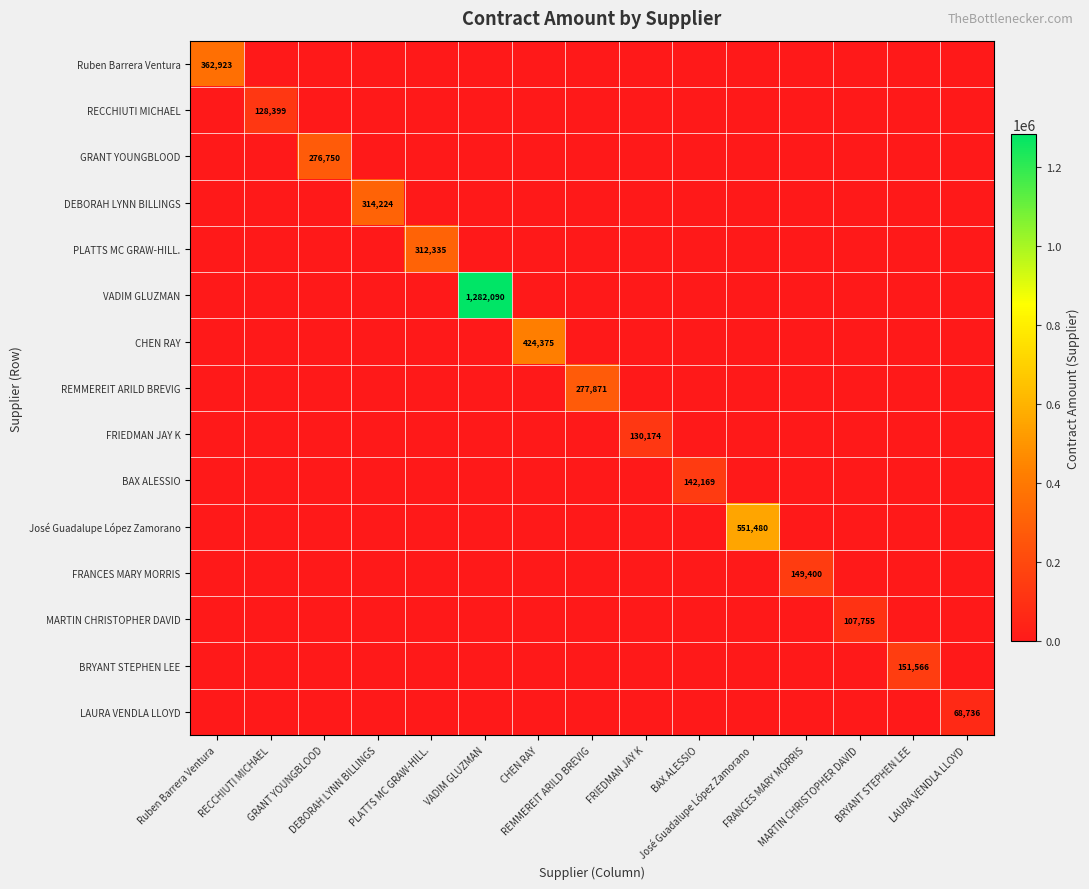

List the series in order of their peak value, lowest first.

LAURA VENDLA LLOYD, MARTIN CHRISTOPHER DAVID, RECCHIUTI MICHAEL, FRIEDMAN JAY K, BAX ALESSIO, FRANCES MARY MORRIS, BRYANT STEPHEN LEE, GRANT YOUNGBLOOD, REMMEREIT ARILD BREVIG, PLATTS MC GRAW-HILL., DEBORAH LYNN BILLINGS, Ruben Barrera Ventura, CHEN RAY, José Guadalupe López Zamorano, VADIM GLUZMAN